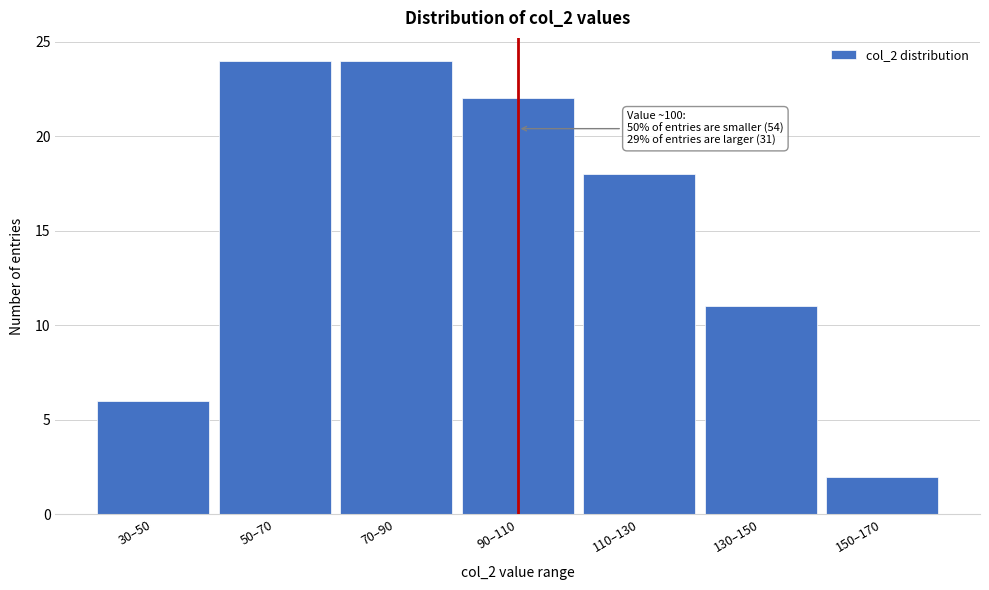

Reading left to right, list all the values displayed in this chart.

6	24	24	22	18	11	2